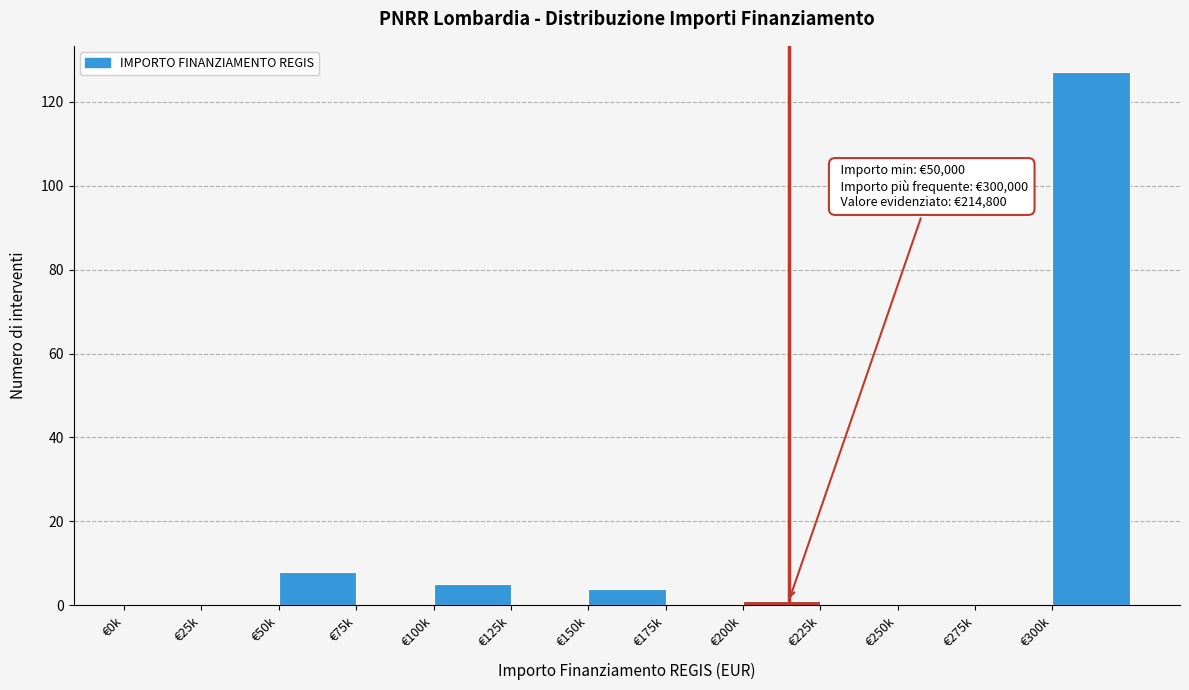

Reading right to left, extract all data points from this chart.

€300k=127	€275k=0	€250k=0	€225k=0	€200k=1	€175k=0	€150k=4	€125k=0	€100k=5	€75k=0	€50k=8	€25k=0	€0k=0